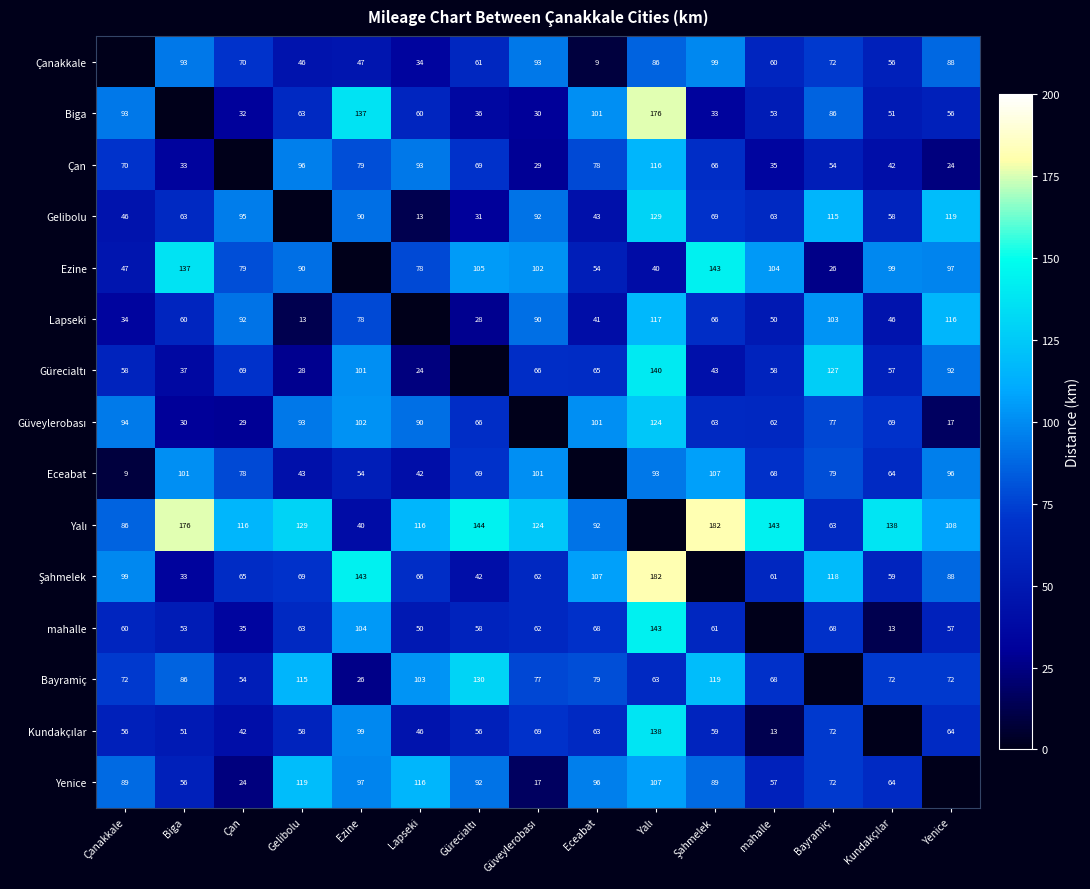

Is it true that mahalle equals 18 at Çan?

False